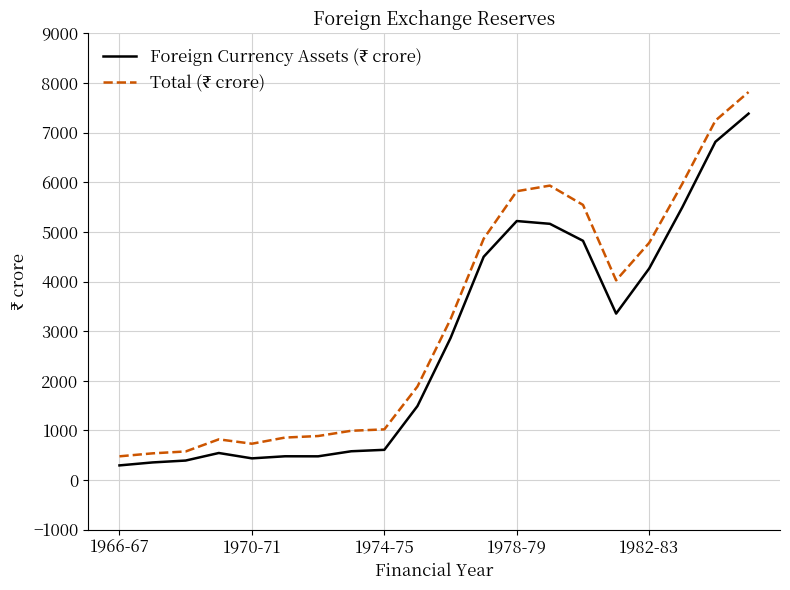

What is the greatest value displayed?

7819